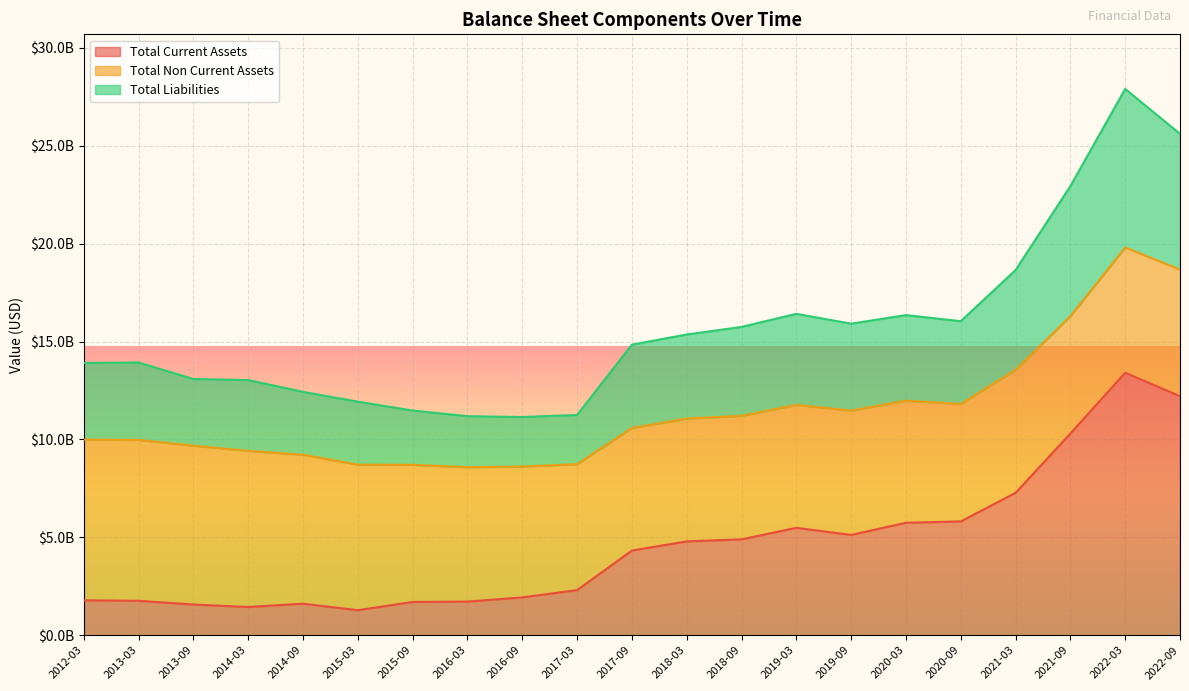

At which category does Total Current Assets reach its first local valley?

2014-03